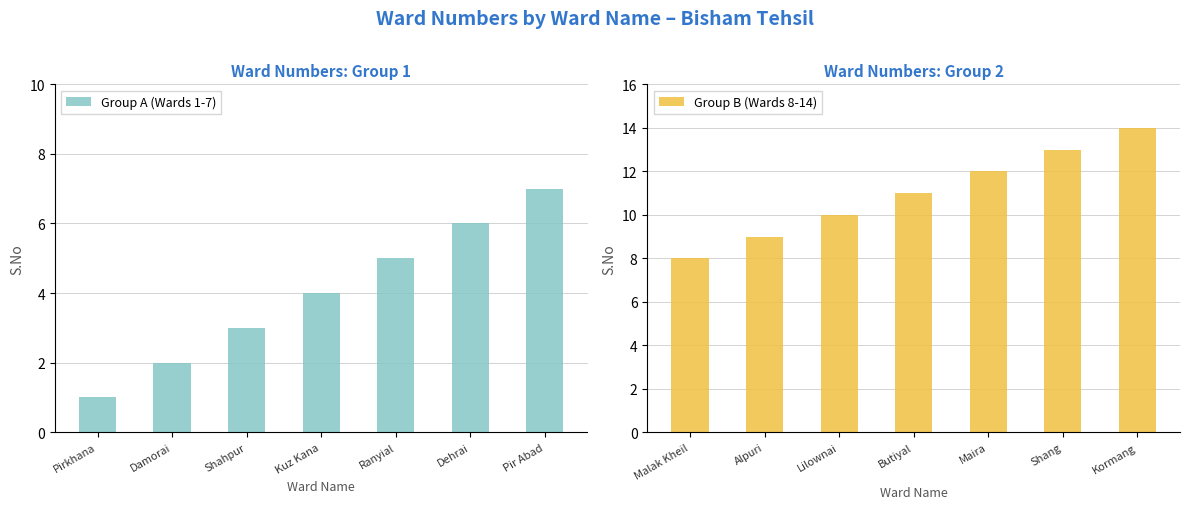

What is the difference between the maximum and minimum values in the Group A (Wards 1-7) series?

6